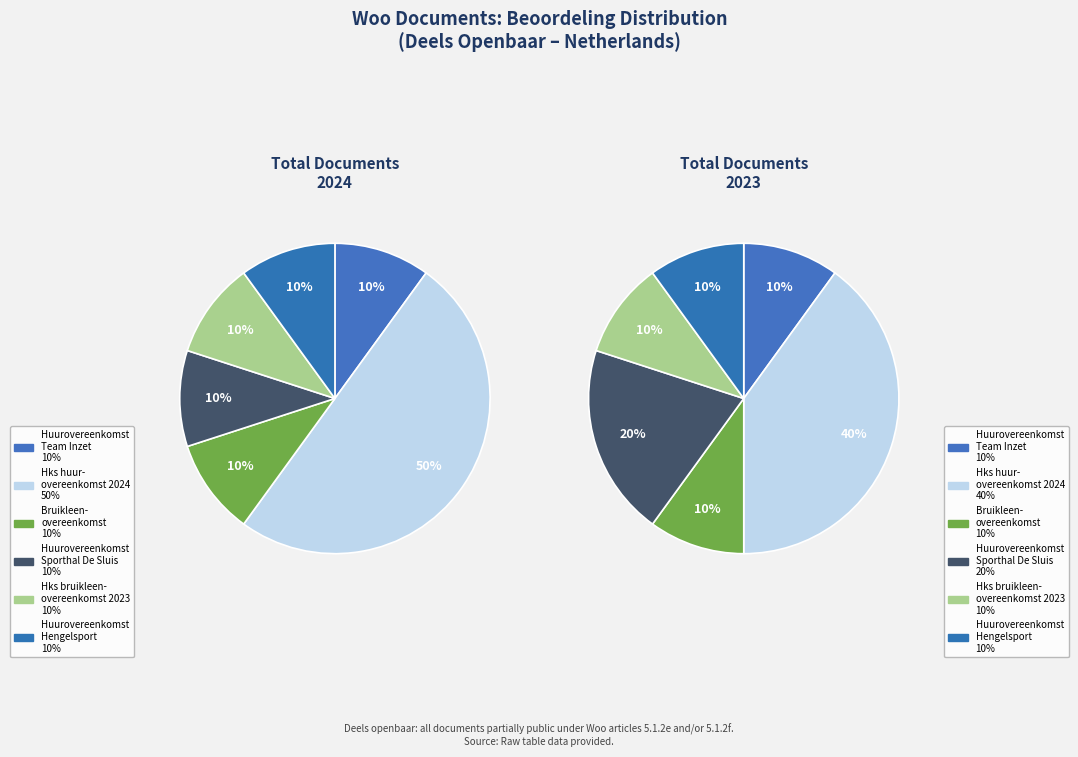

How many slices are in this pie chart?

6